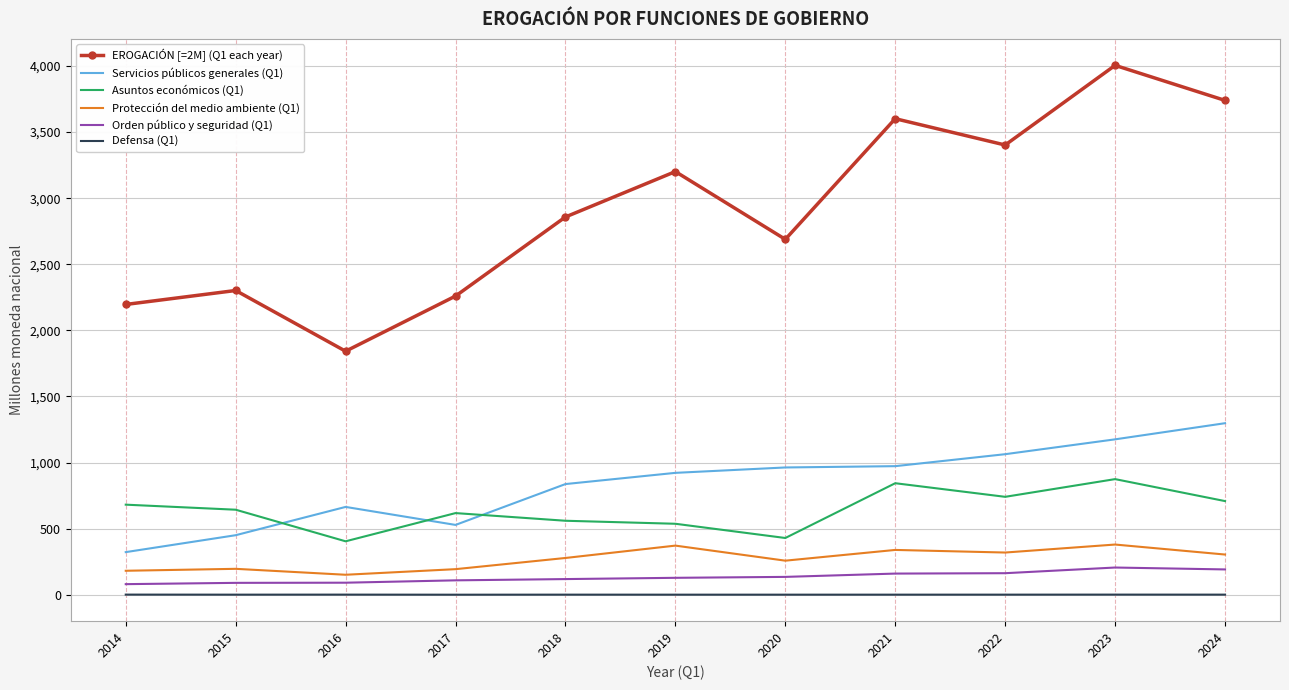

What is the difference between the second highest and minimum values in the Defensa (Q1) series?

0.6